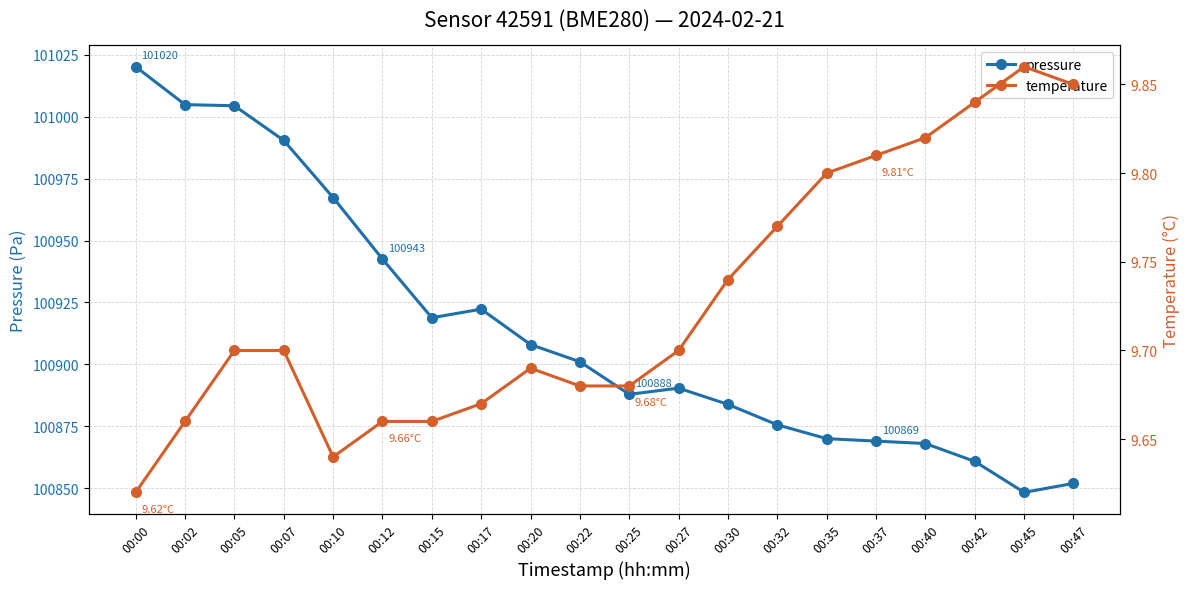

What is the total value across all series at 00:05?

101014.1